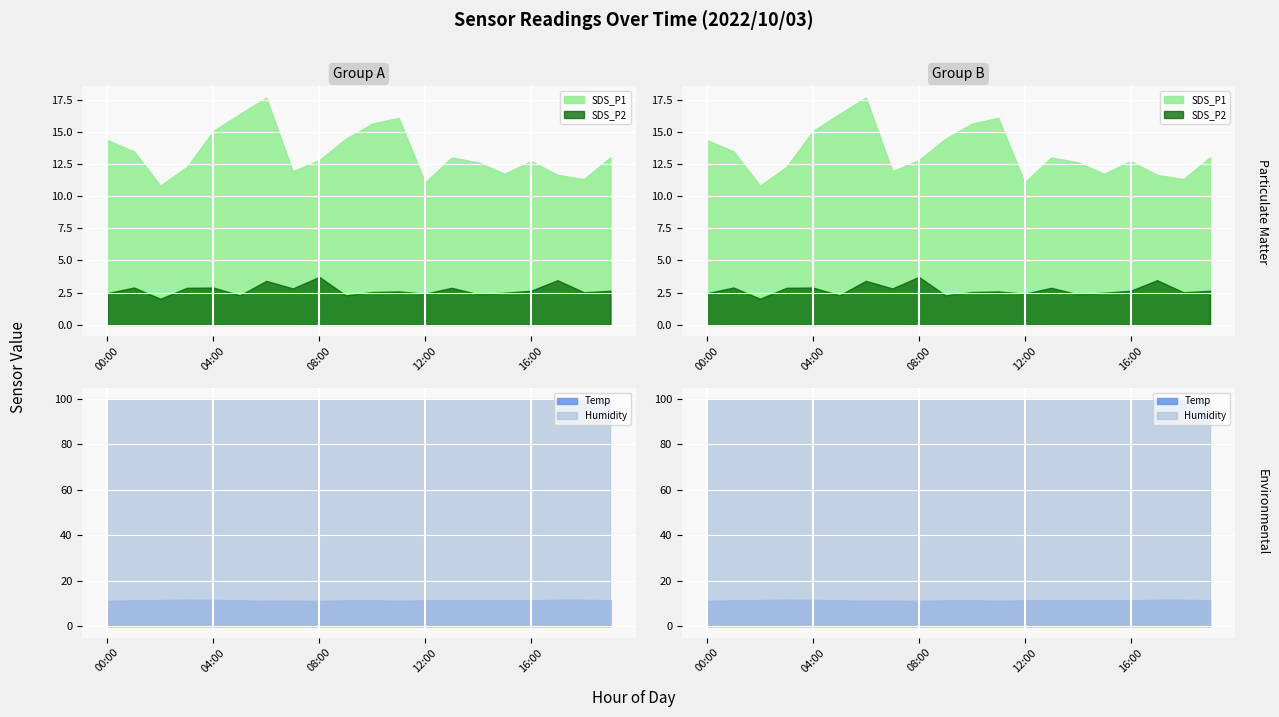

What is the difference between the maximum and minimum values in the SDS_P1 series?

6.8